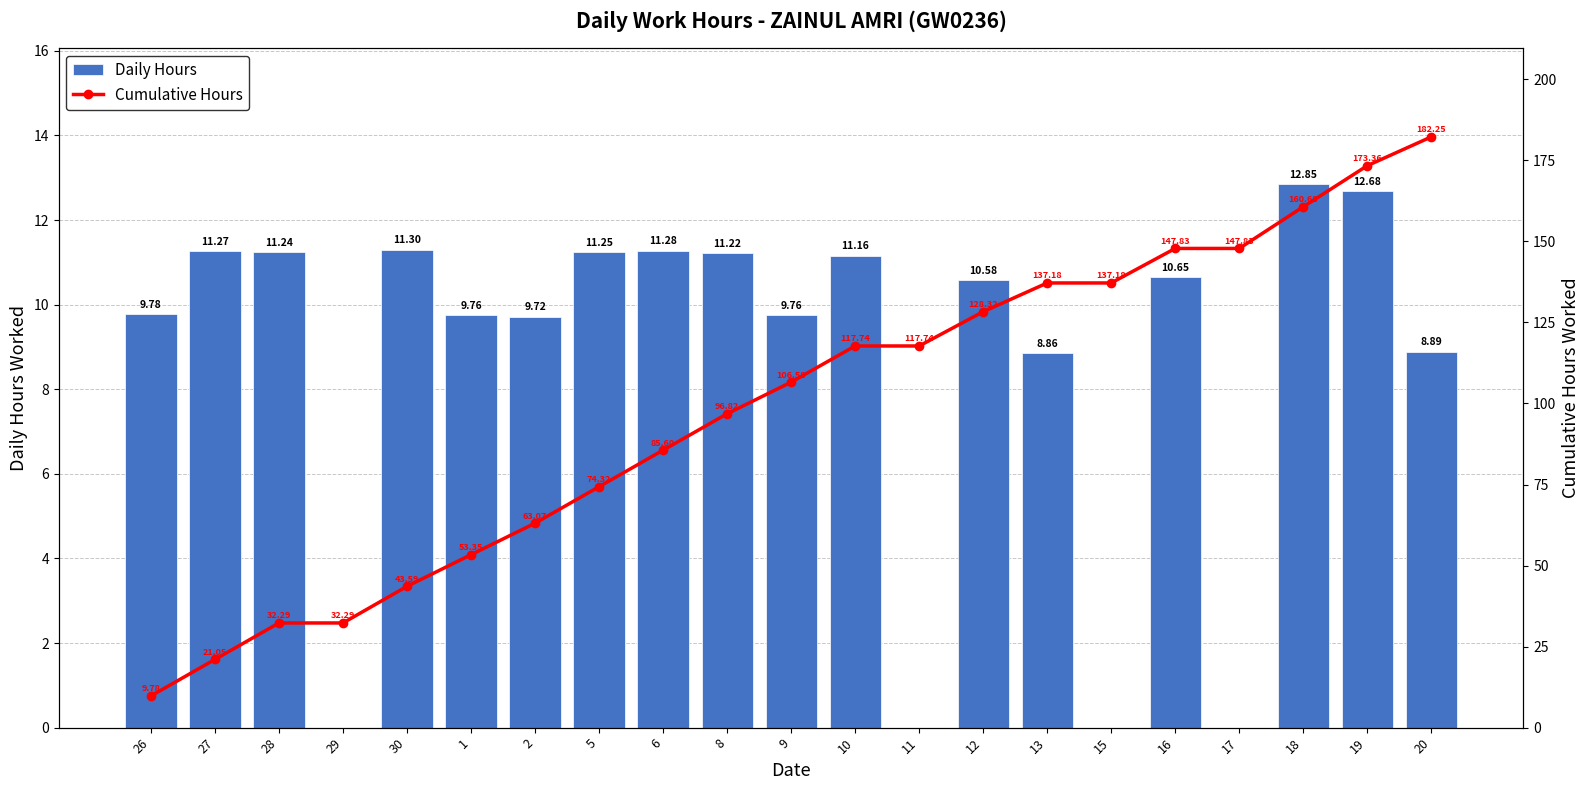

Are the bars horizontal?

No